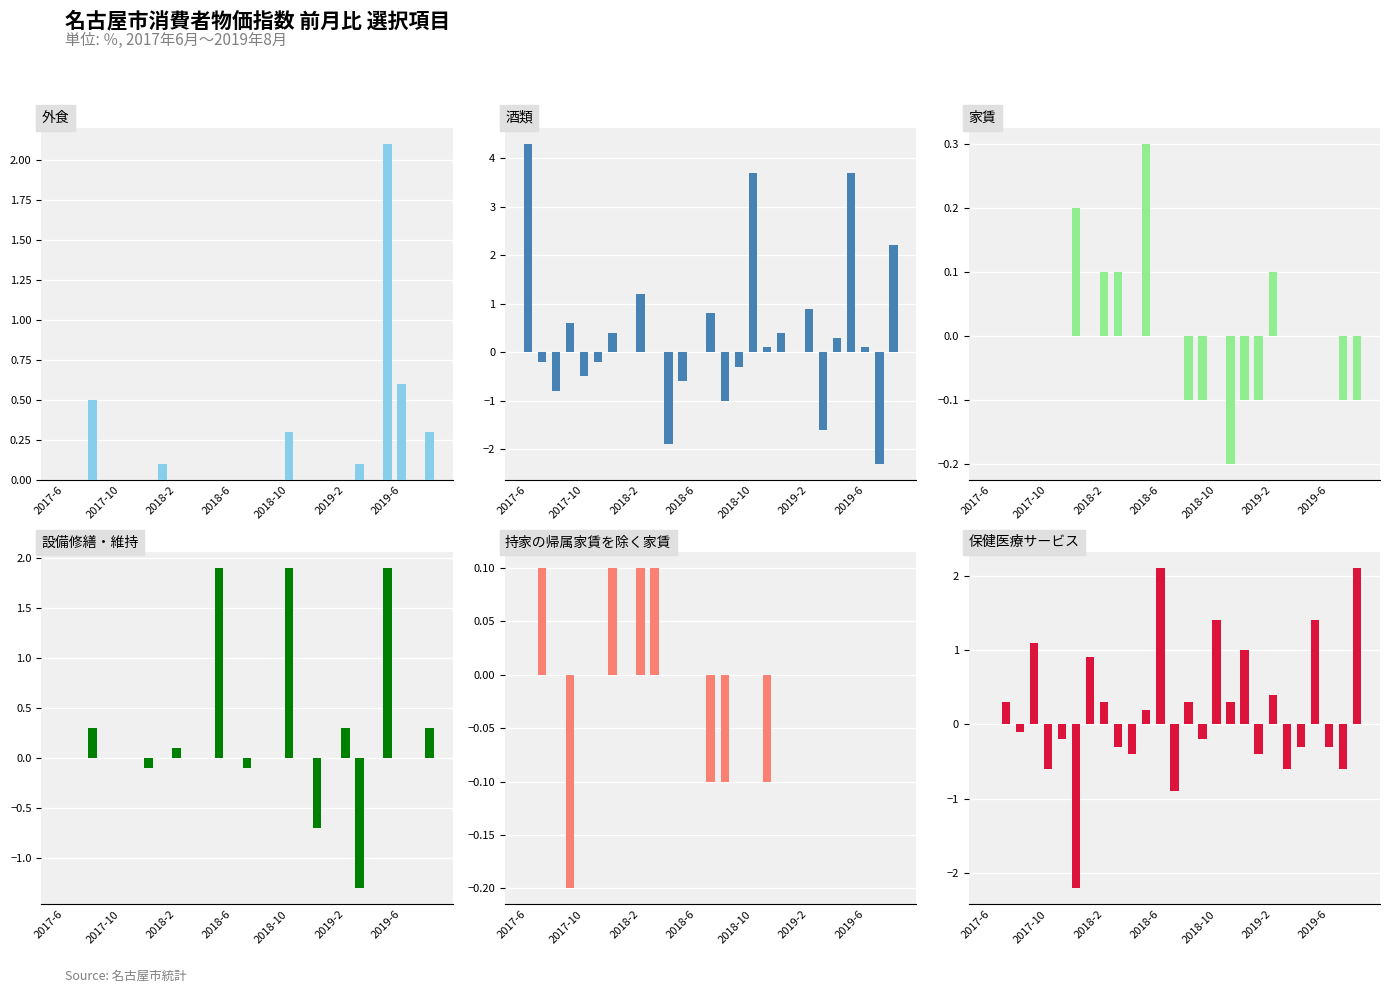

Rank the series by their maximum value, from lowest to highest.

持家の帰属家賃を除く家賃, 家賃, 設備修繕・維持, 外食, 保健医療サービス, 酒類